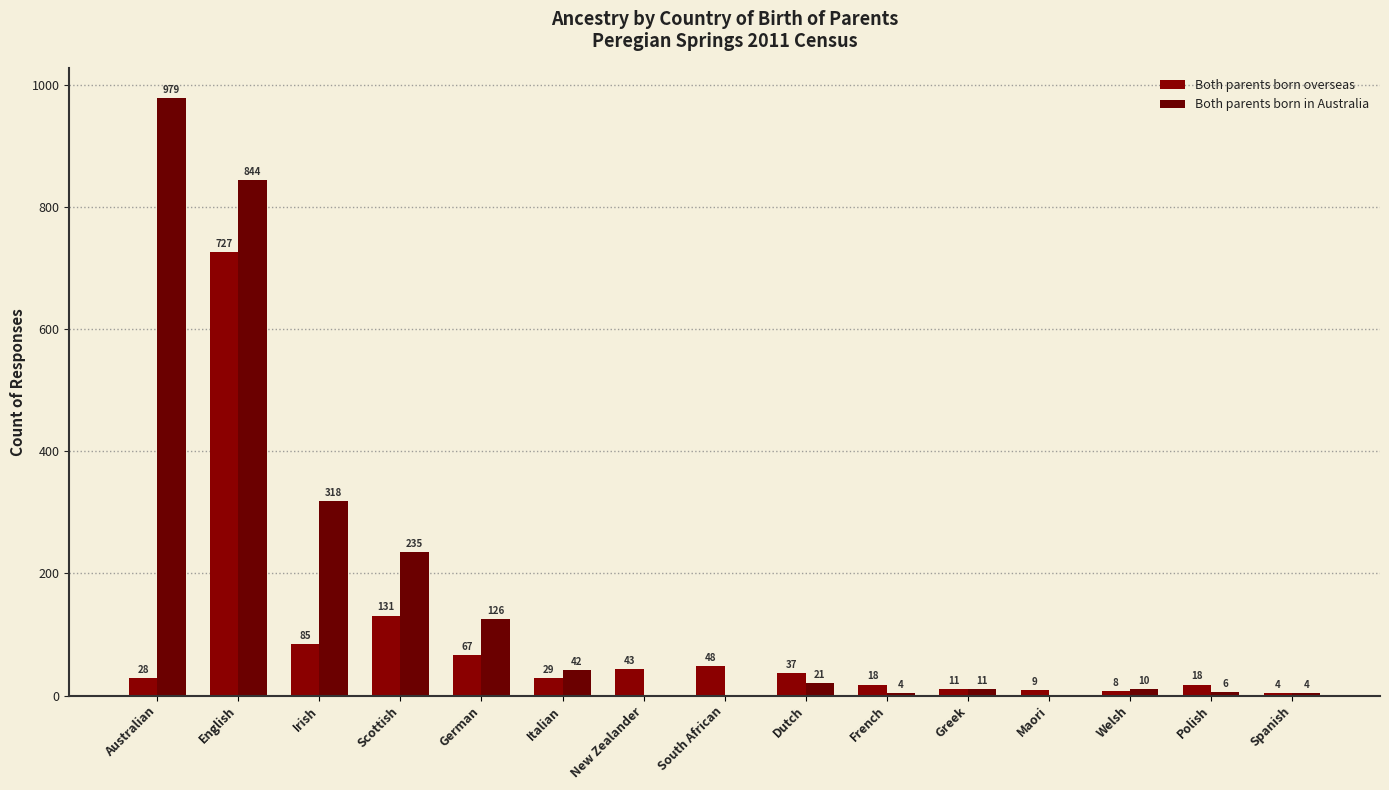

What are all the series names shown in the legend?

Both parents born overseas, Both parents born in Australia